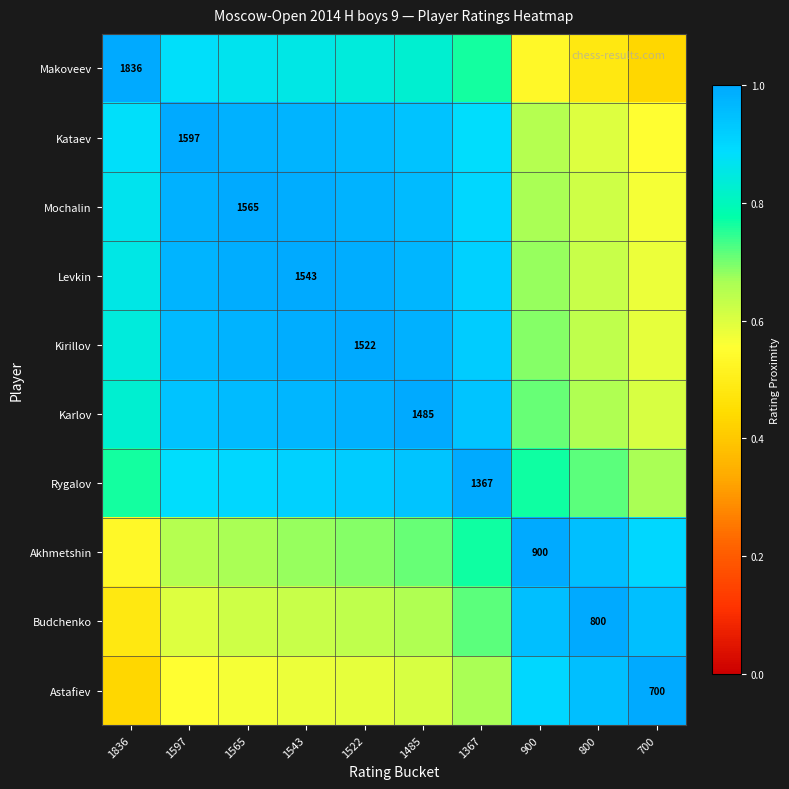

The value of Kataev at 800 is 1.1. True or false?

False